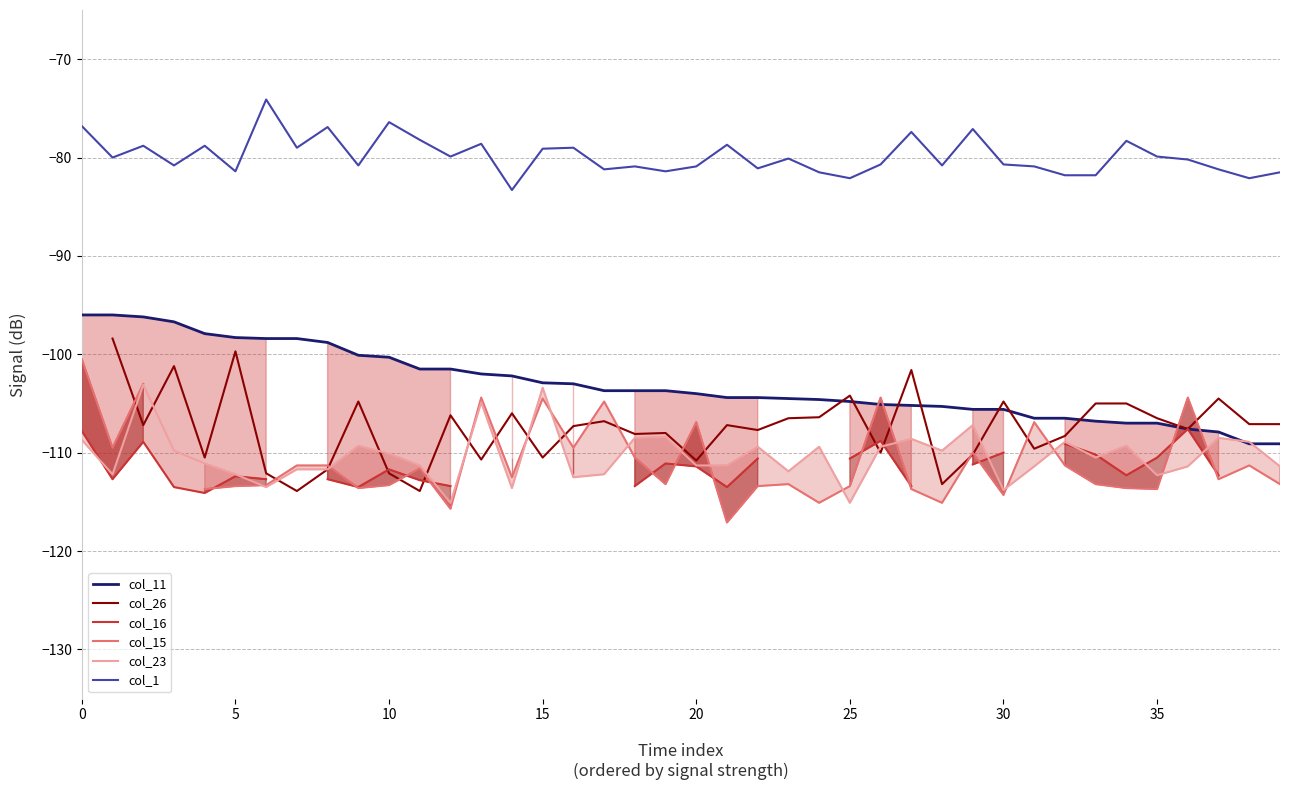

What are all the series names shown in the legend?

col_11, col_26, col_16, col_15, col_23, col_1